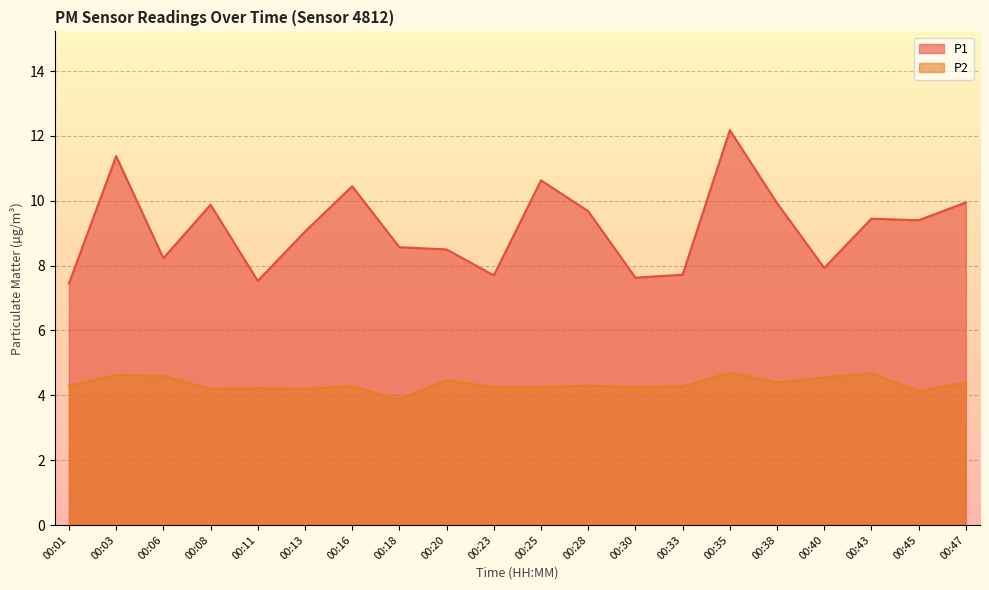

True or false: P1 and P2 cross at least once.

False